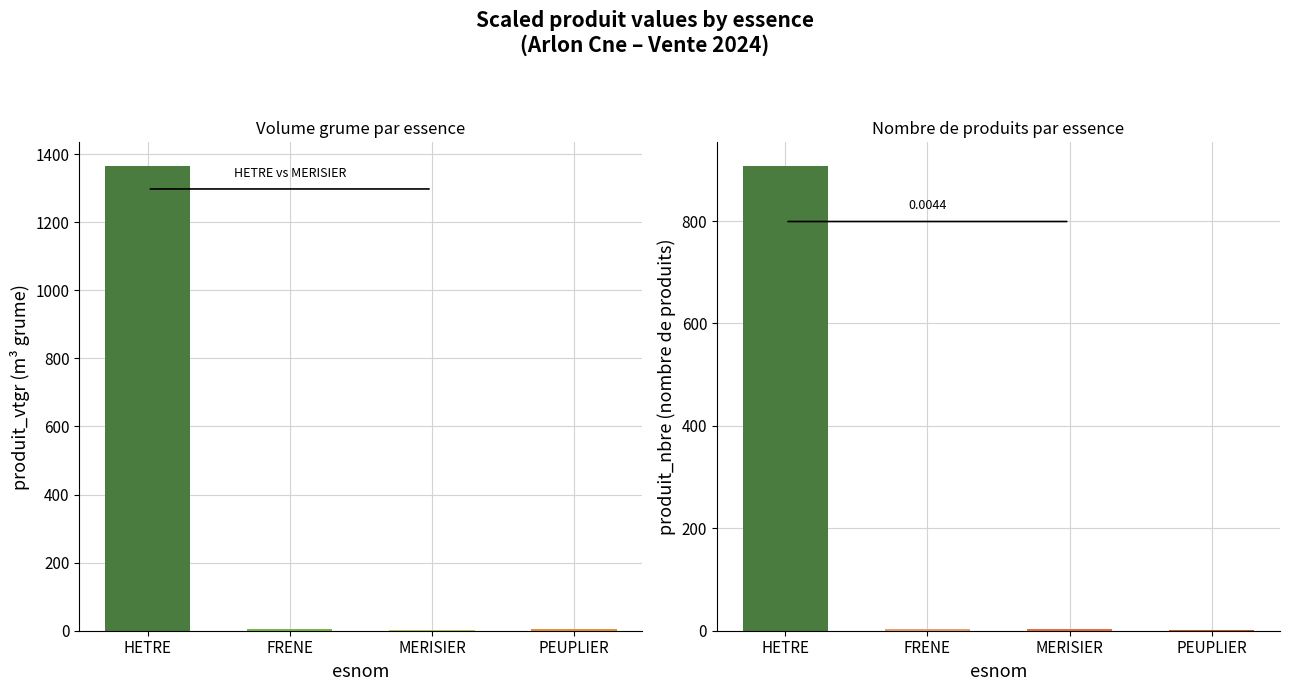

List the labels in order of produit_vtgr value, smallest first.

MERISIER, FRENE, PEUPLIER, HETRE